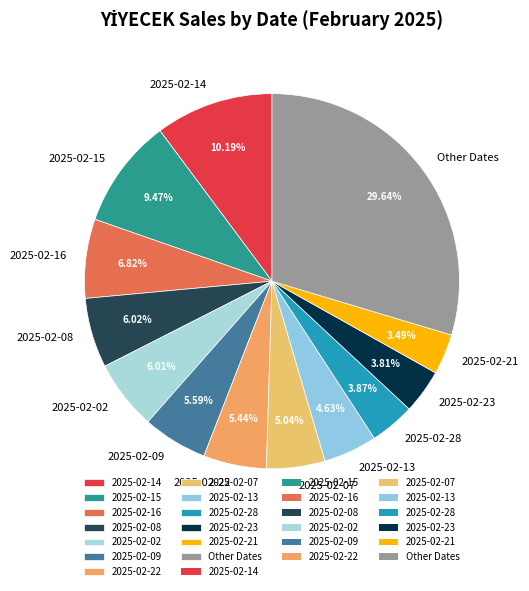

Approximately how many times larger is the value at 2025-02-15 compared to 2025-02-22?

1.7